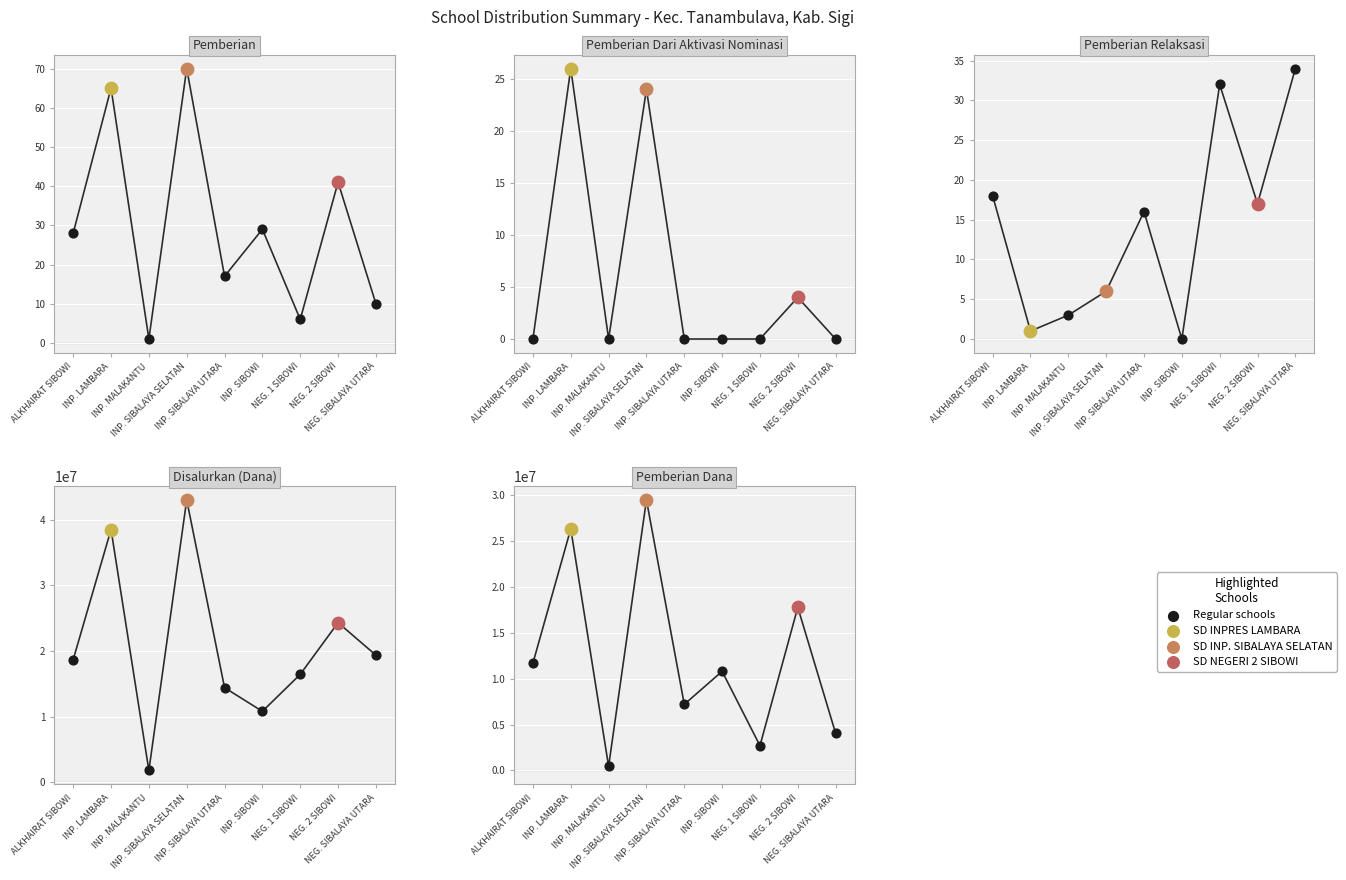

What is the total value across all series at INP. LAMBARA?

64800092